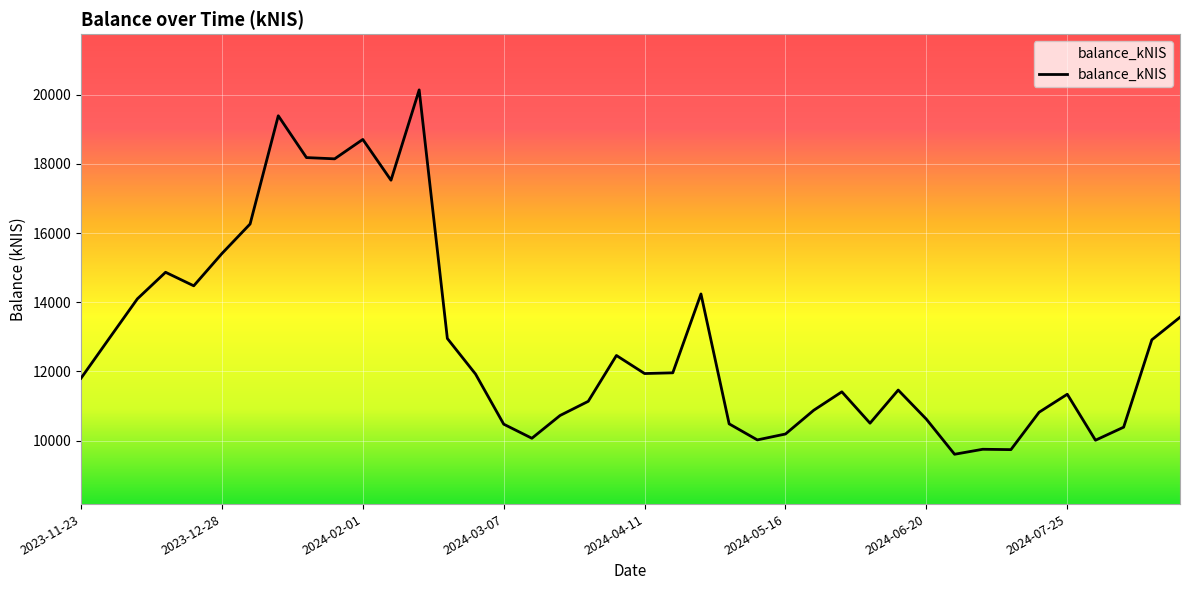

What is the greatest value displayed?

20141.9